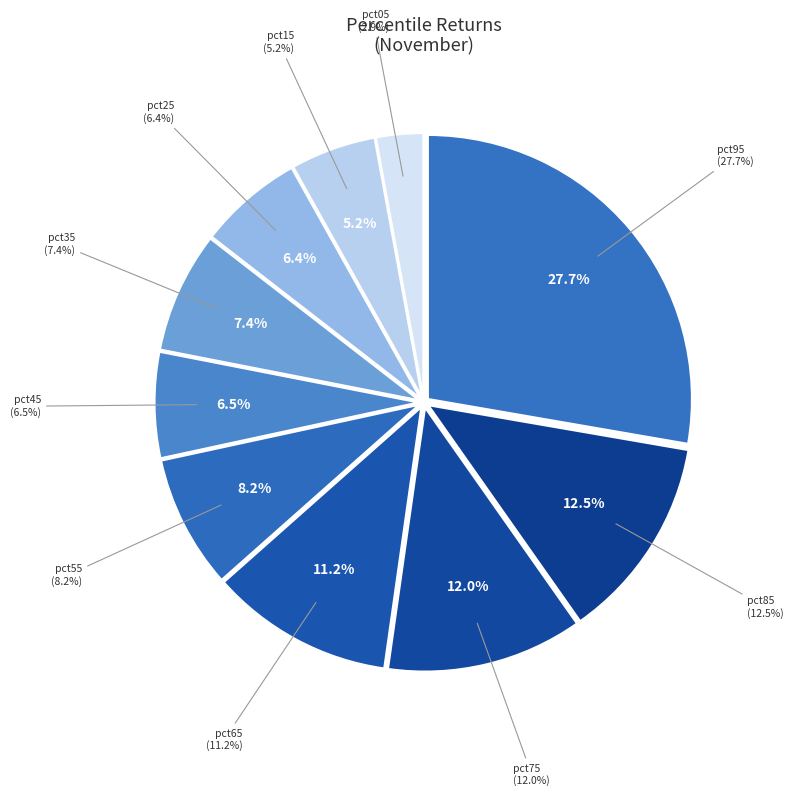

The pct95 slice represents 23% of the pie. True or false?

False